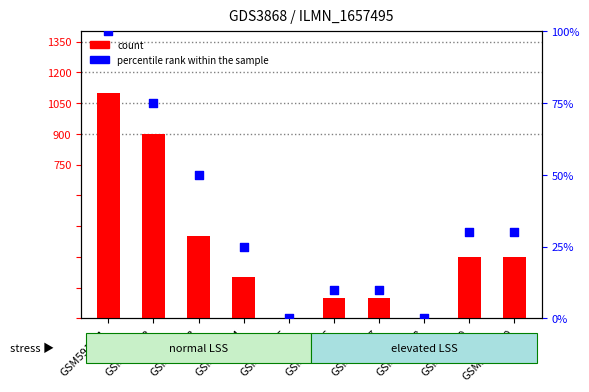

Which series reaches the maximum Y coordinate?

percentile rank within the sample